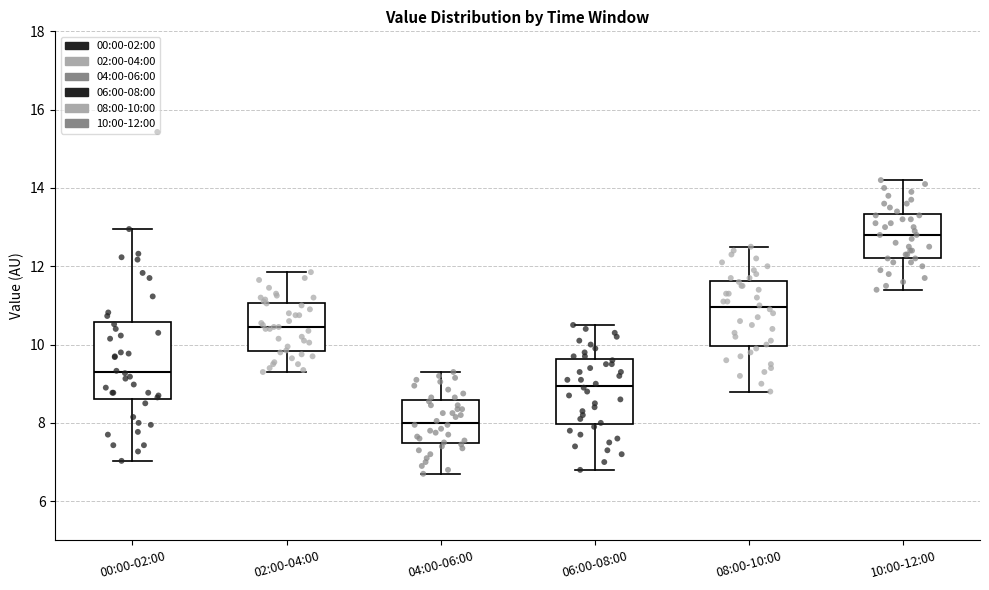

Where does the lower whisker of the box for 00:00-02:00 end on the y-axis? The values are not printed on the chart, so give them approximately, as read against the axis.

7.0